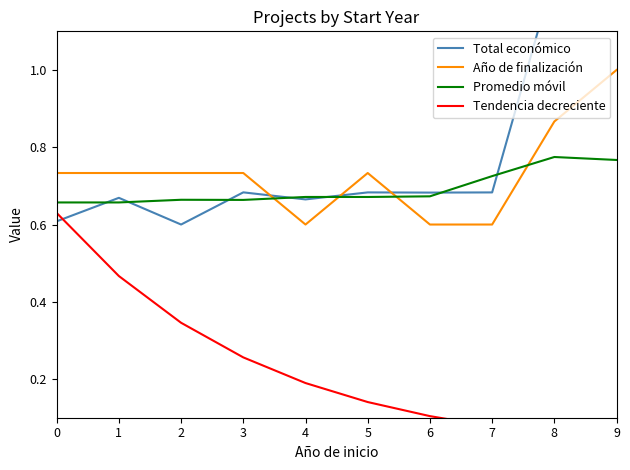

Does the chart display data point markers on the line(s)?

No